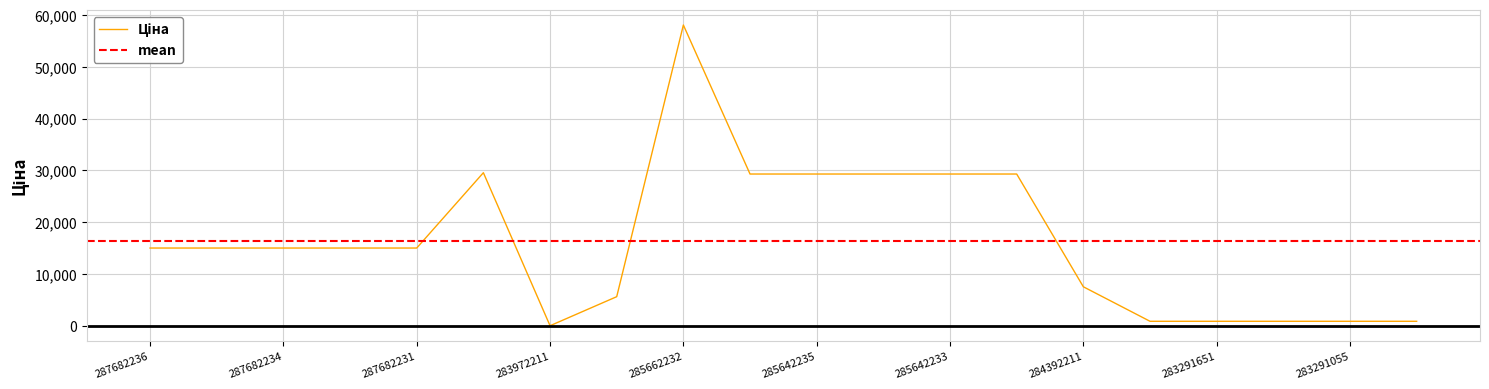

Approximately how many times larger is the value at 287682235 compared to 287682234?

1.0